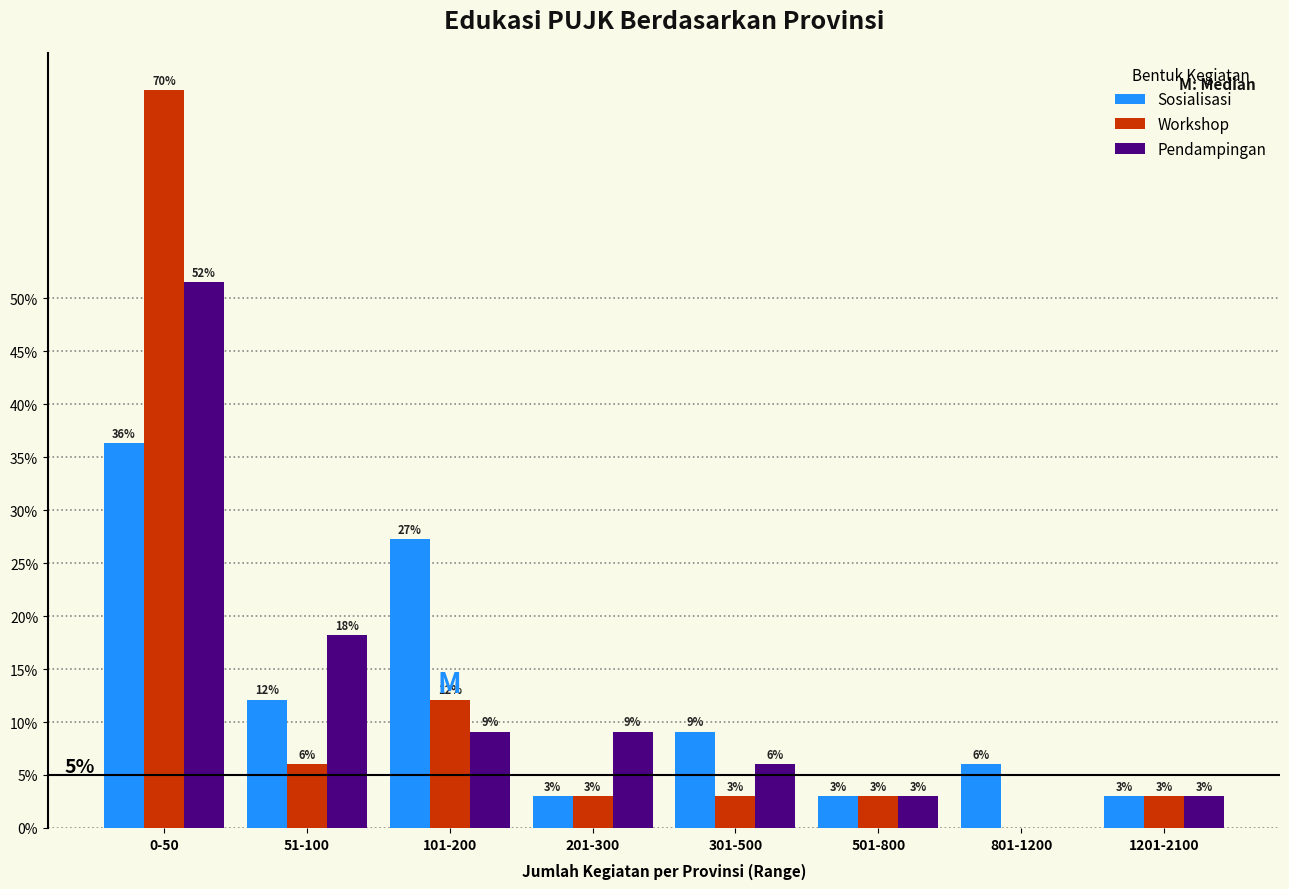

Are the bars horizontal?

No